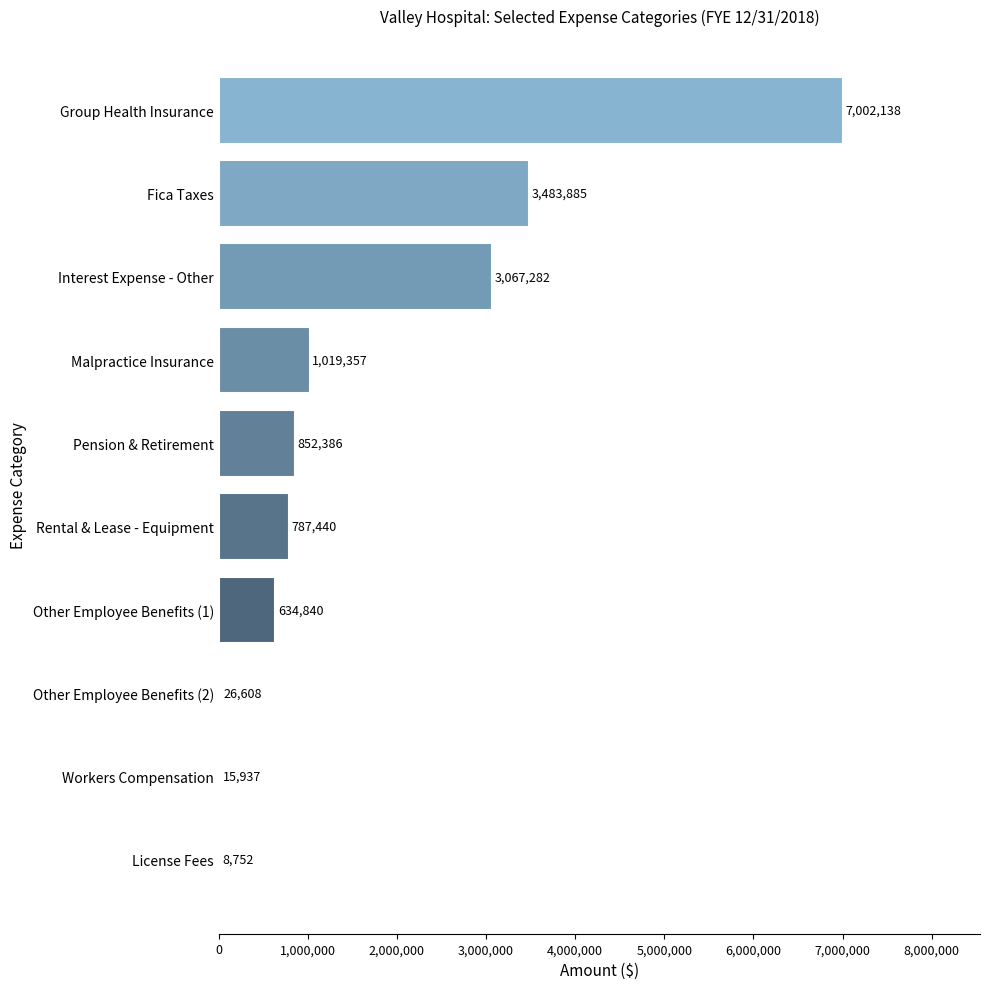

What is the maximum value shown in the chart?

7002138.1